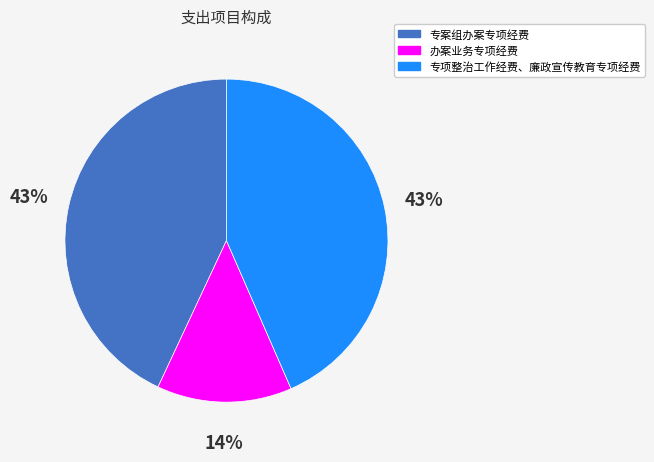

Which has a higher value, 办案业务专项经费 or 专项整治工作经费、廉政宣传教育专项经费?

专项整治工作经费、廉政宣传教育专项经费